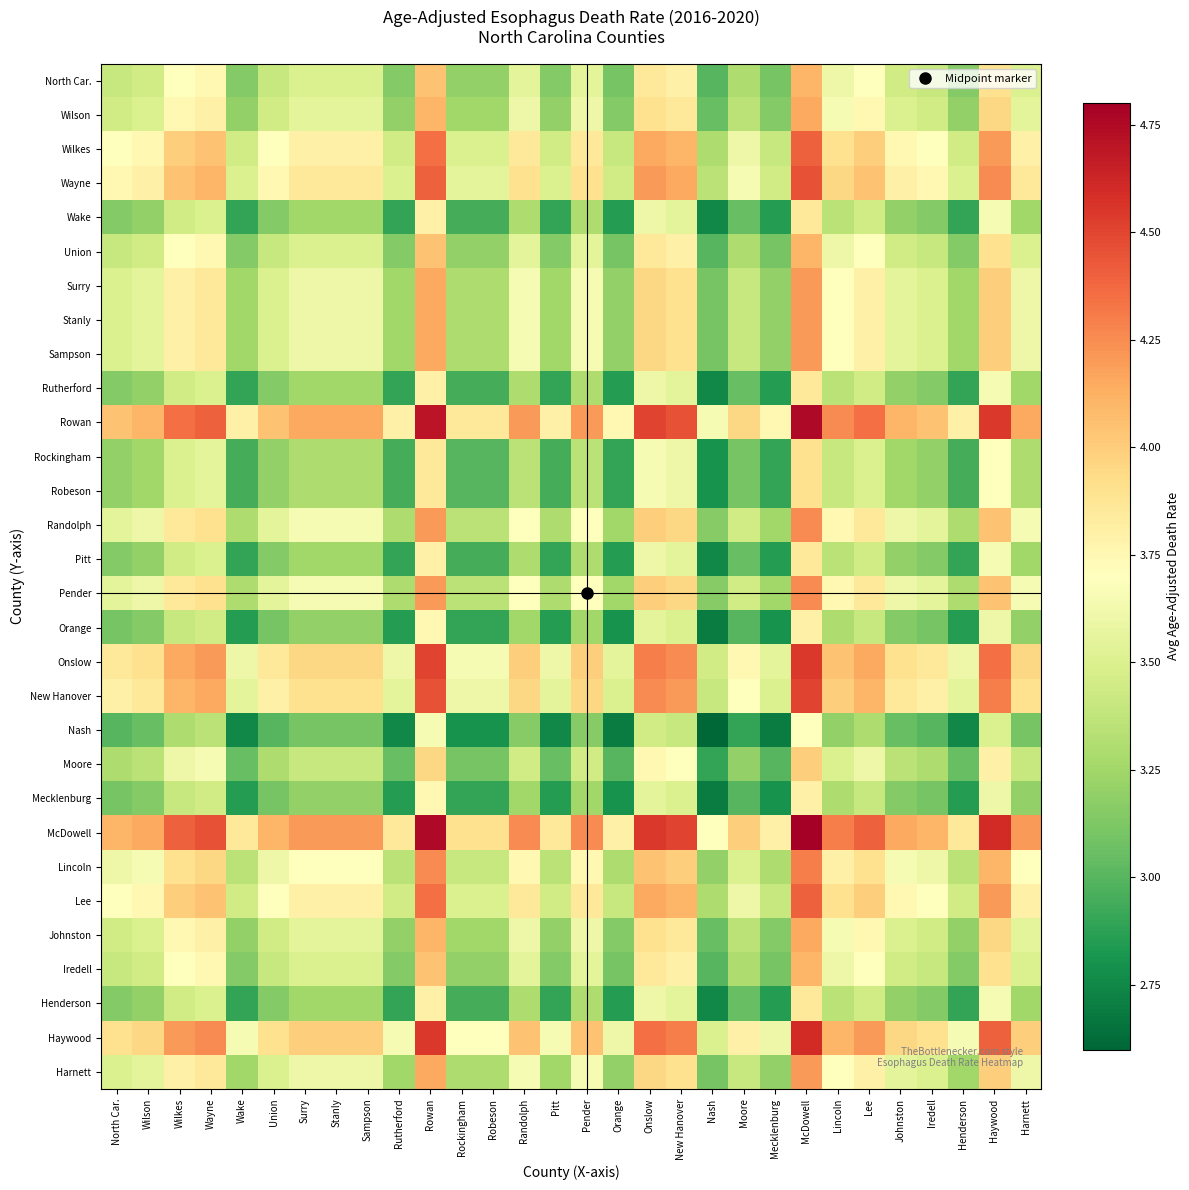

Rank the series by their maximum value, from highest to lowest.

McDowell, Rowan, Haywood, Onslow, New Hanover, Wayne, Wilkes, Lee, Lincoln, Randolph, Pender, Surry, Stanly, Sampson, Harnett, Wilson, Johnston, North Car., Union, Iredell, Moore, Rockingham, Robeson, Wake, Rutherford, Pitt, Henderson, Orange, Mecklenburg, Nash